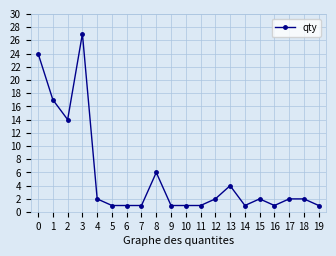

Which label corresponds to the largest value in the chart?

3